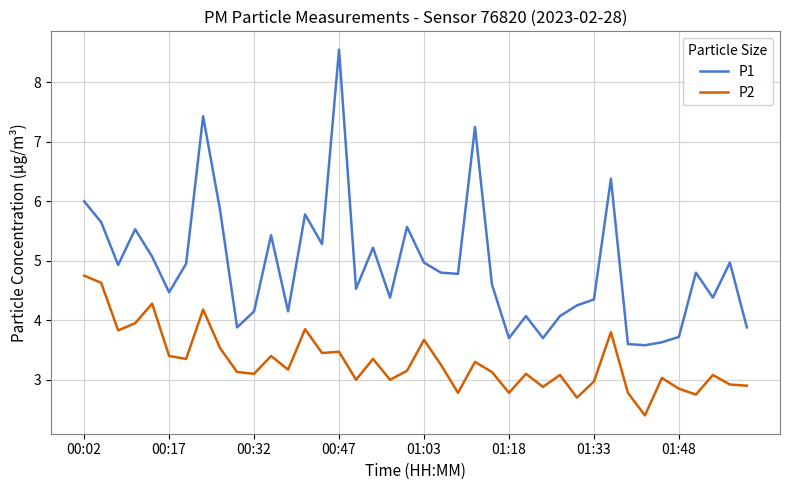

True or false: P2 and P1 cross at least once.

False